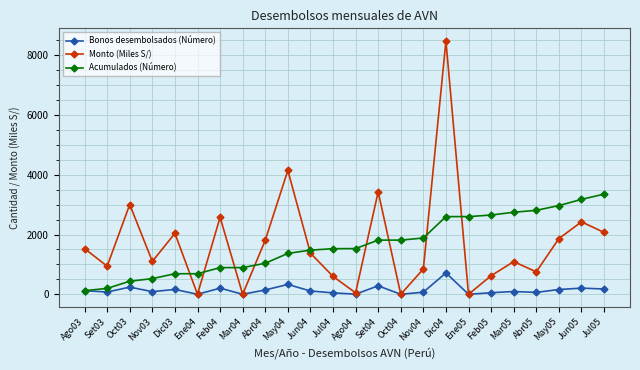

Does the chart display data point markers on the line(s)?

Yes